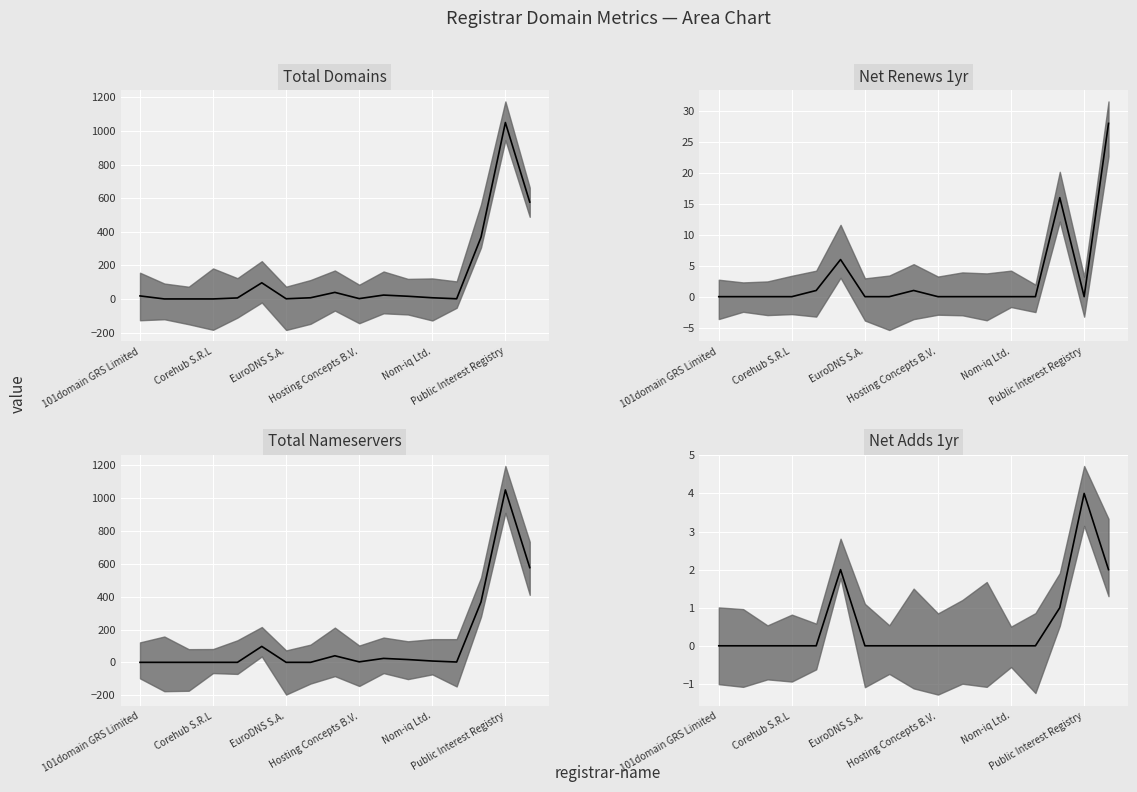

Is the value of Net Adds 1yr median at Nom-iq Ltd. greater than the value of Total Domains median at Corehub S.R.L?

No